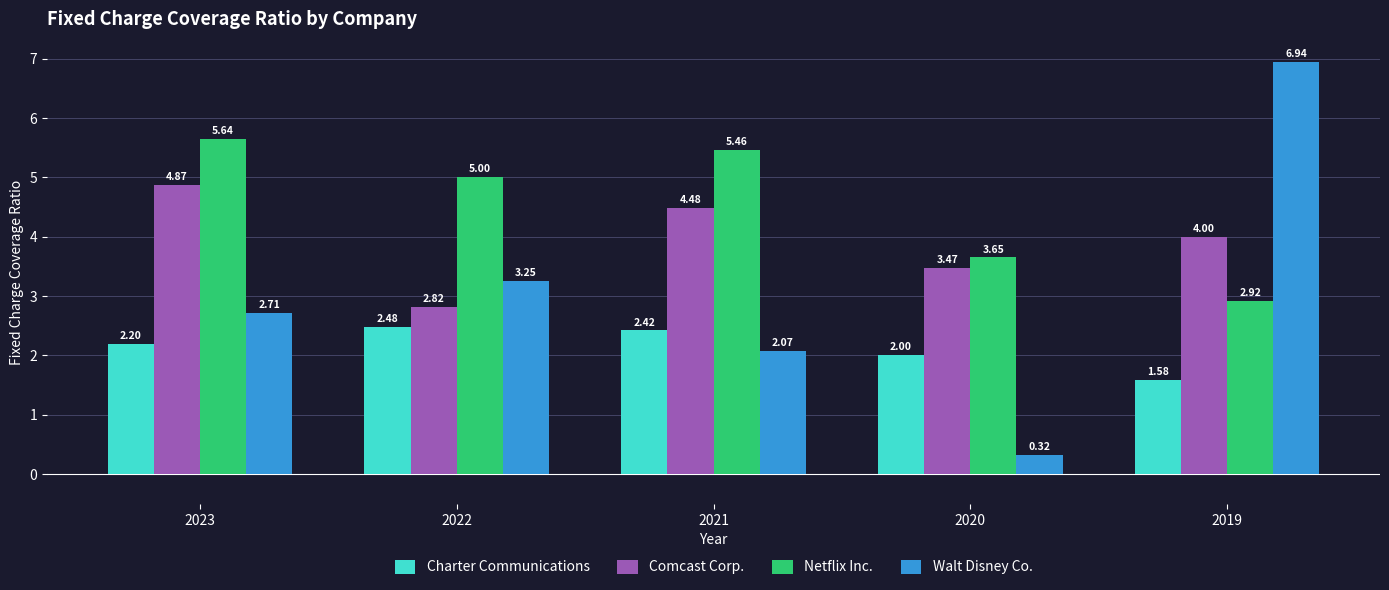

How many data points in Walt Disney Co. are less than 2?

1